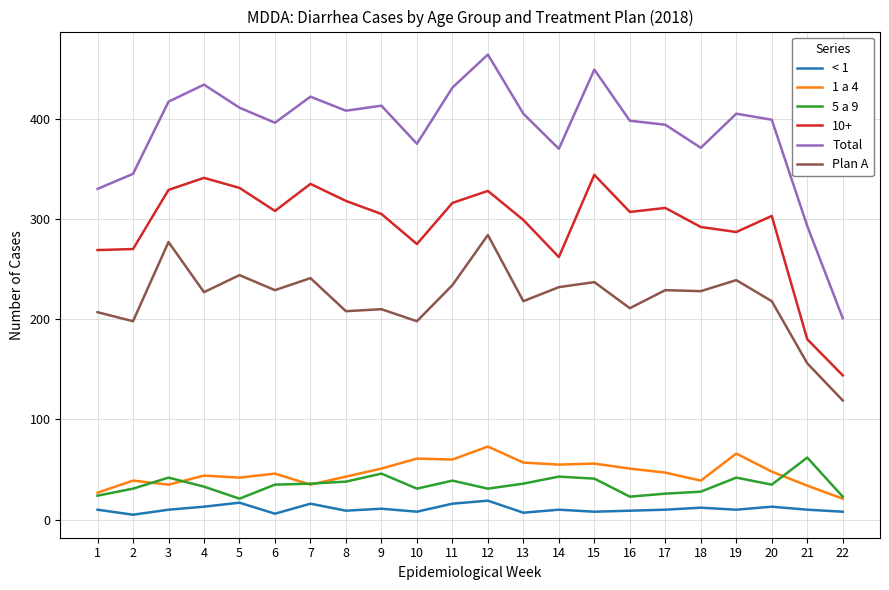

Which series changed the most between 7 and 12?

Plan A